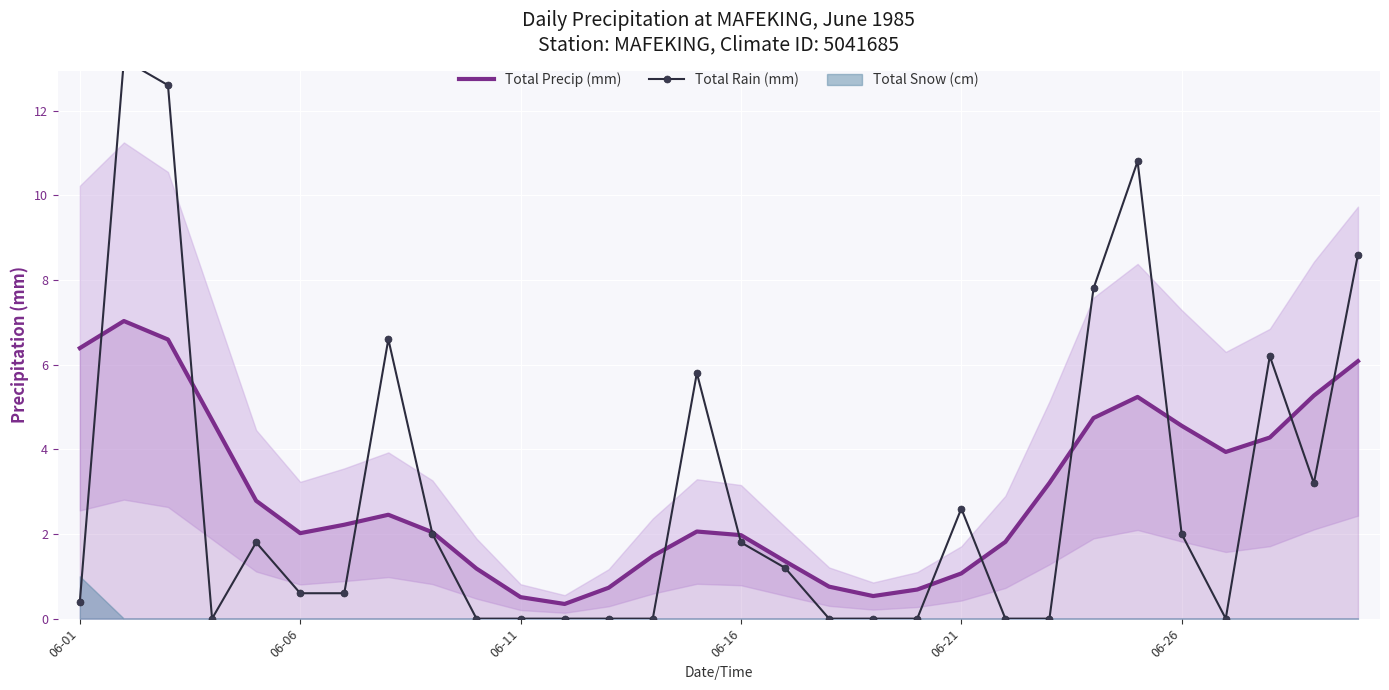

What is the difference between the maximum and minimum values in the Total Precip (mm) series?

6.7